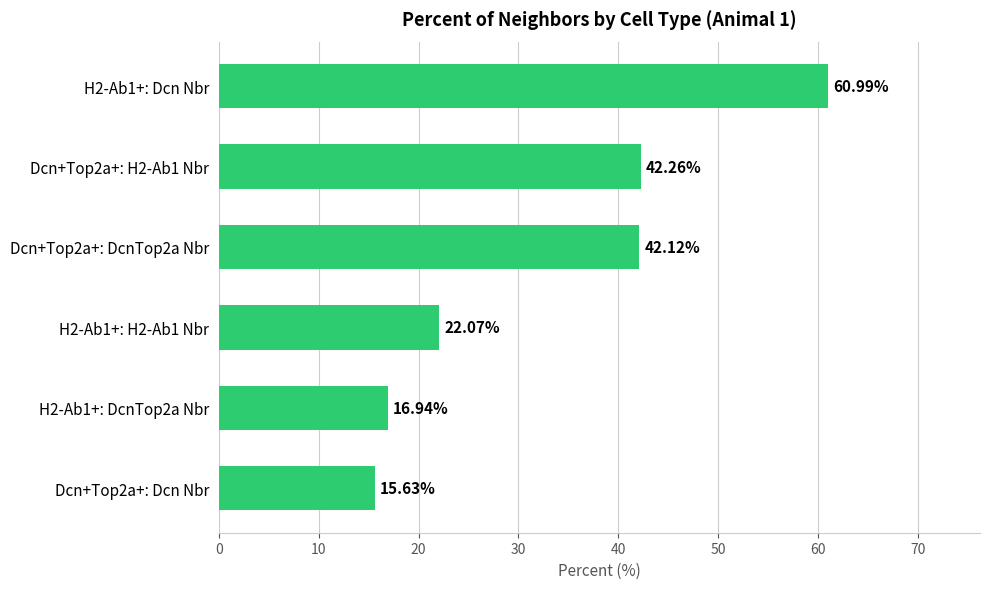

List the labels in order of value, largest first.

H2-Ab1+: Dcn Nbr, Dcn+Top2a+: H2-Ab1 Nbr, Dcn+Top2a+: DcnTop2a Nbr, H2-Ab1+: H2-Ab1 Nbr, H2-Ab1+: DcnTop2a Nbr, Dcn+Top2a+: Dcn Nbr